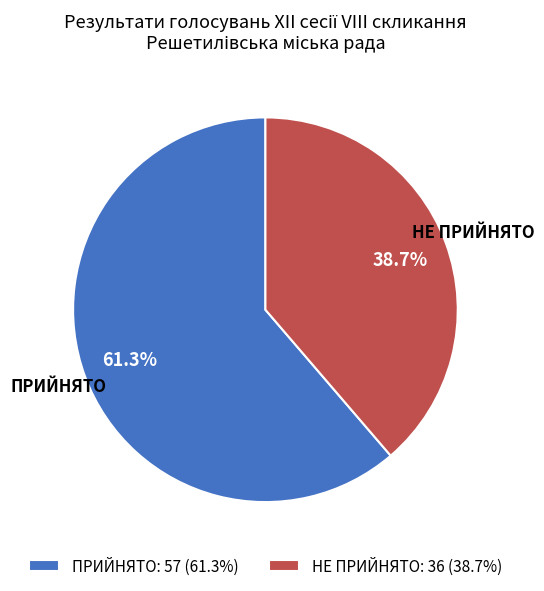

Is ПРИЙНЯТО the majority of the pie?

Yes